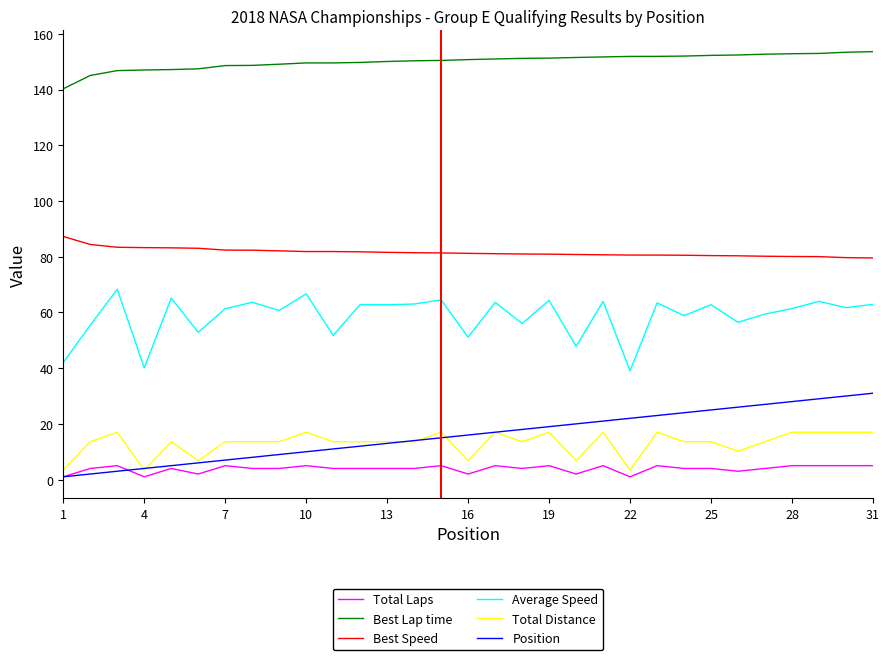

Rank the series by their maximum value, from highest to lowest.

Best Lap time, Best Speed, Average Speed, Position, Total Distance, Total Laps